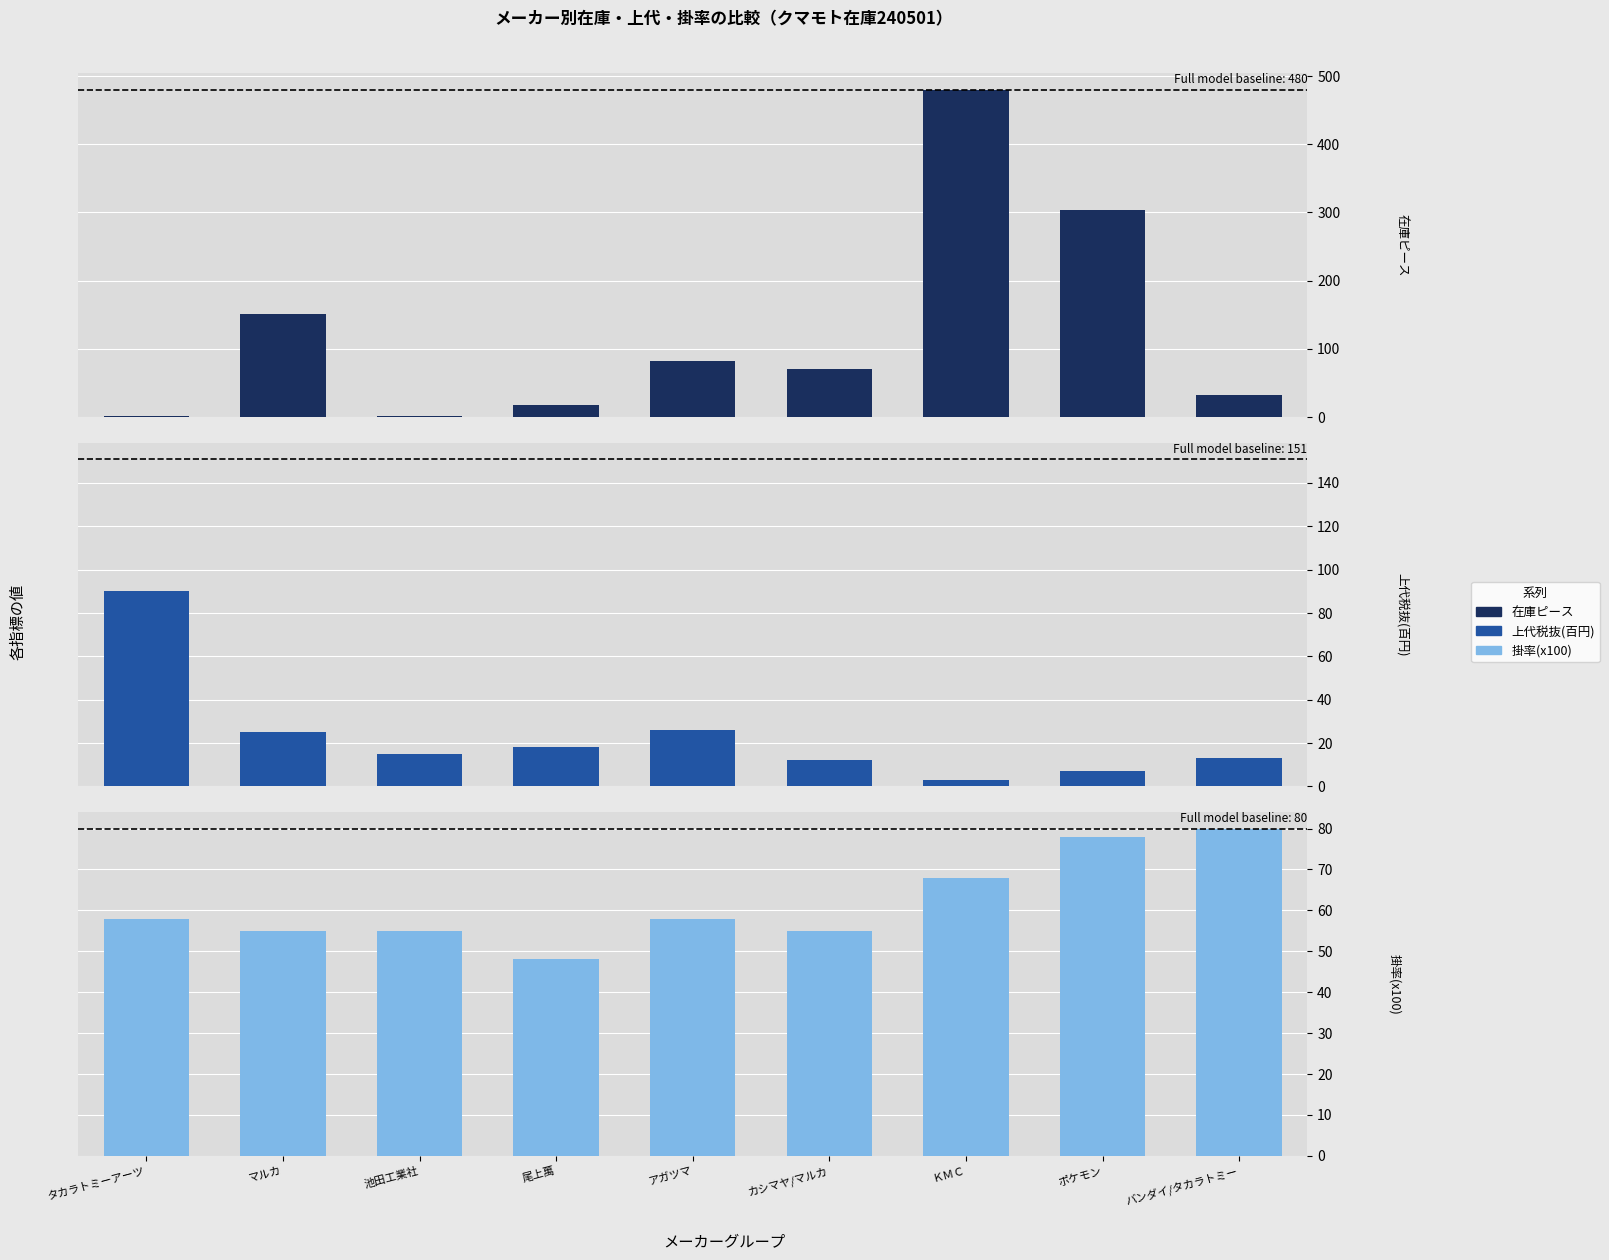

Rank the series by their maximum value, from lowest to highest.

掛率(x100), 上代税抜(百円), 在庫ピース